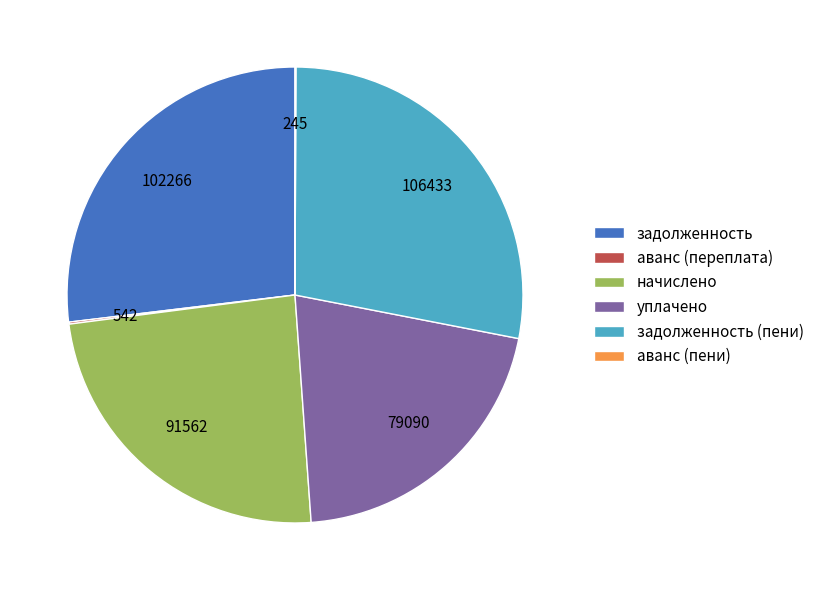

Does начислено account for over 50% of the chart?

No